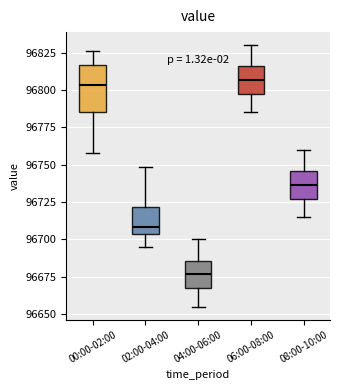

Reading left to right, transcribe this box plot: for each box, give where its median line is, the range the box spans, and where its two whiskers end, as read against the y-axis. The values are not printed on the chart, so give them approximately, as read against the axis.

00:00-02:00: median 96805, box 96785 to 96815, whiskers 96760 to 96825
02:00-04:00: median 96710, box 96705 to 96720, whiskers 96695 to 96750
04:00-06:00: median 96675, box 96665 to 96685, whiskers 96655 to 96700
06:00-08:00: median 96805, box 96795 to 96815, whiskers 96785 to 96830
08:00-10:00: median 96735, box 96725 to 96745, whiskers 96715 to 96760